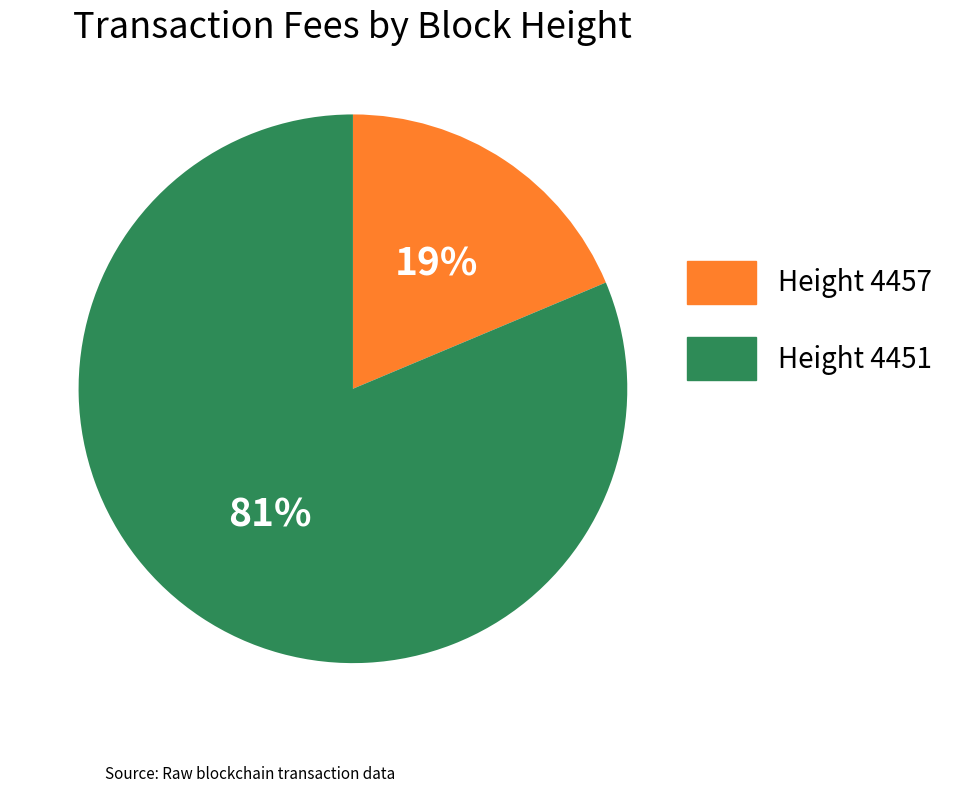

Rank the categories by value from highest to lowest.

Height 4451, Height 4457